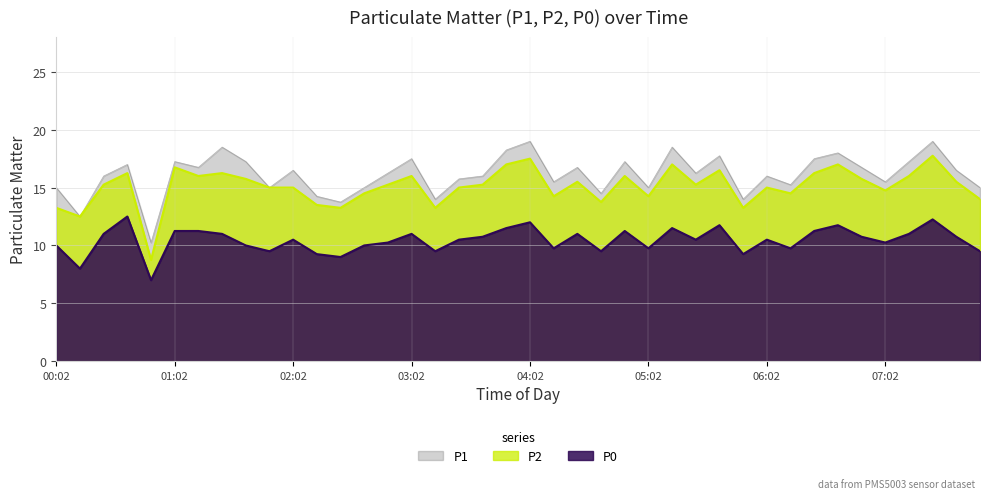

What is the value of the P1 point at the 22nd from the left?

15.5